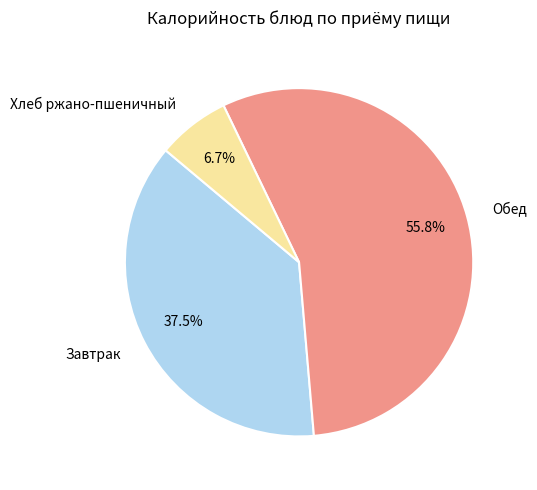

Is there any slice that represents more than half of the pie?

Yes